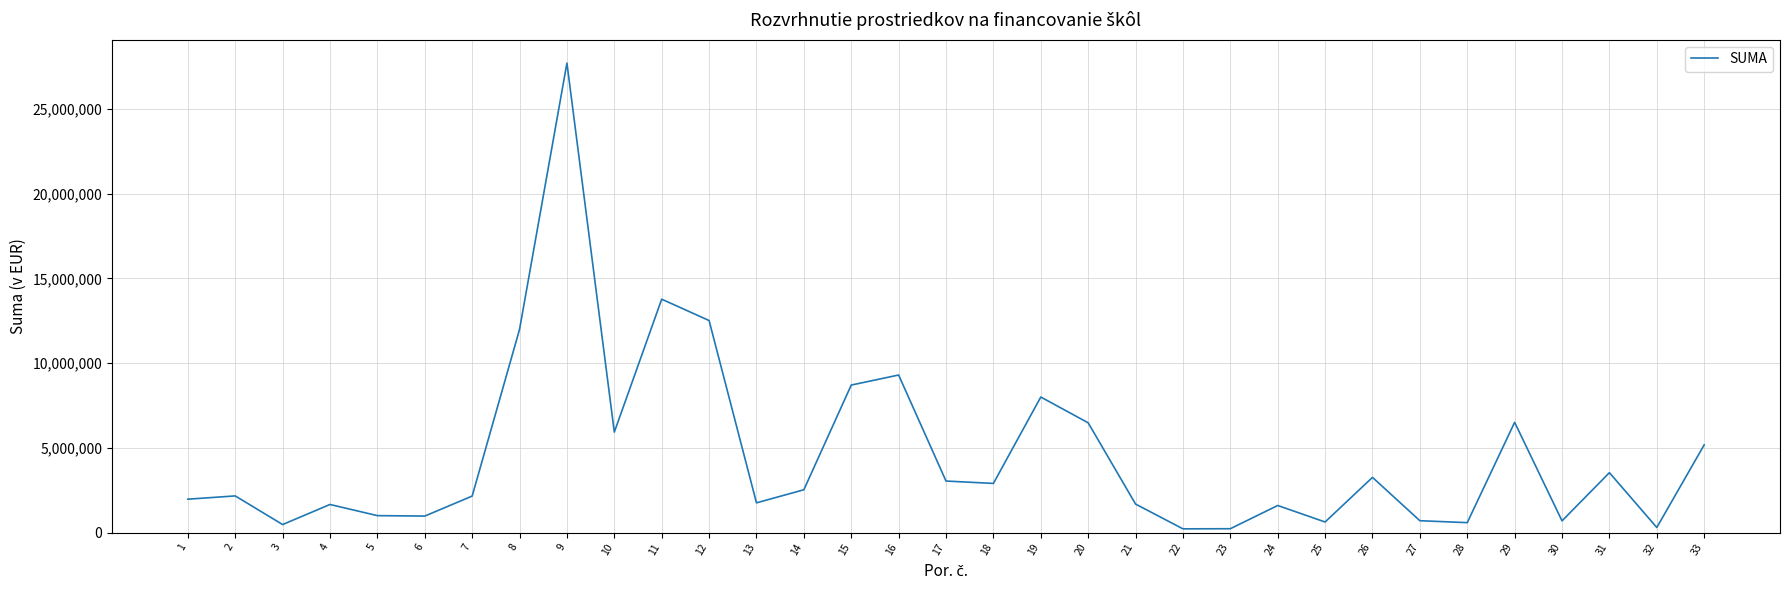

True or false: there are more than 0 points higher than both neighbors.

True